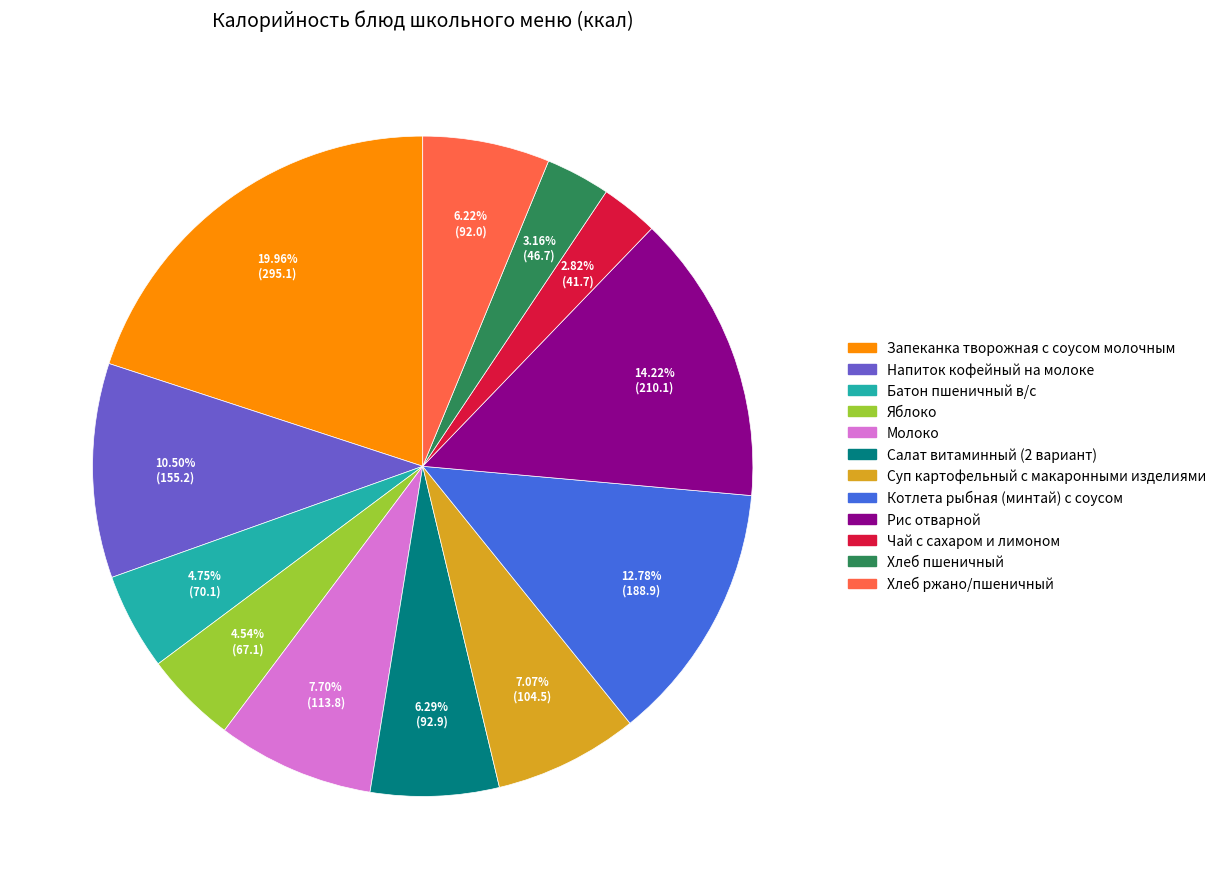

Combined, what portion of the pie is Хлеб ржано/пшеничный and Суп картофельный с макаронными изделиями?

13.3%